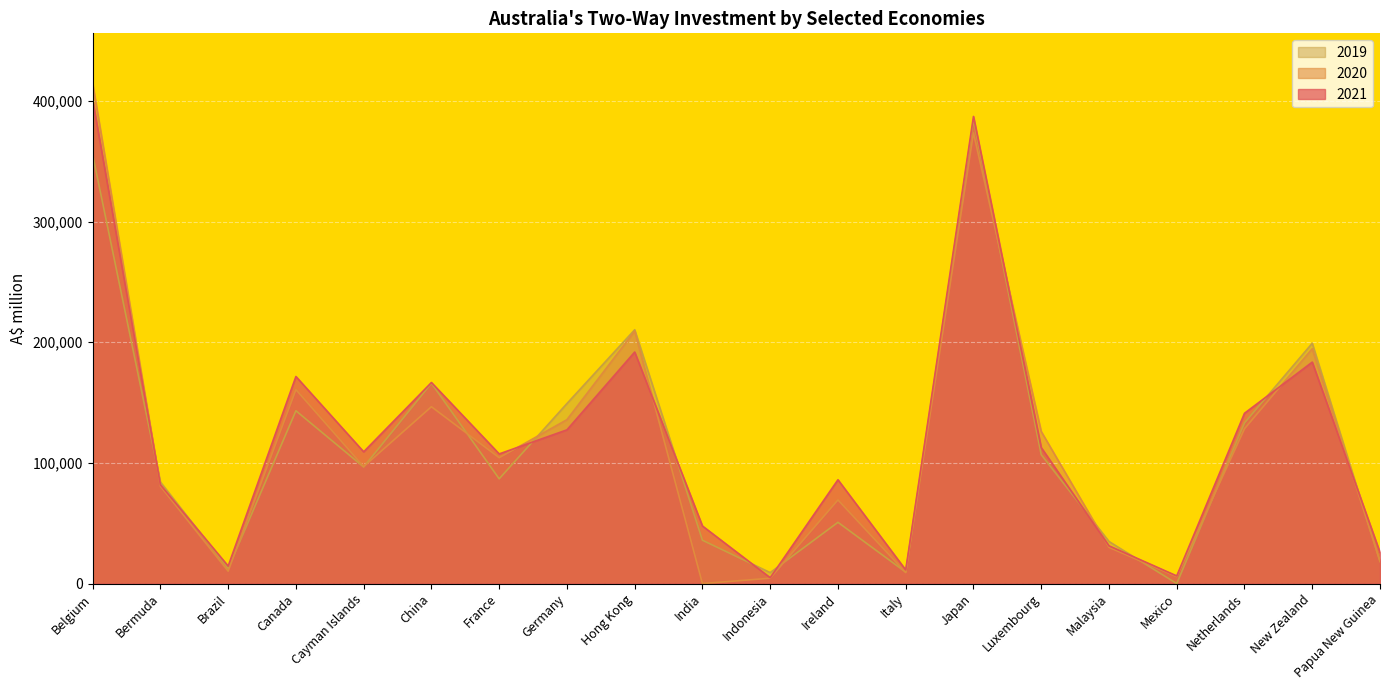

Which series ends up on top after the final intersection of 2021 and 2020?

2021